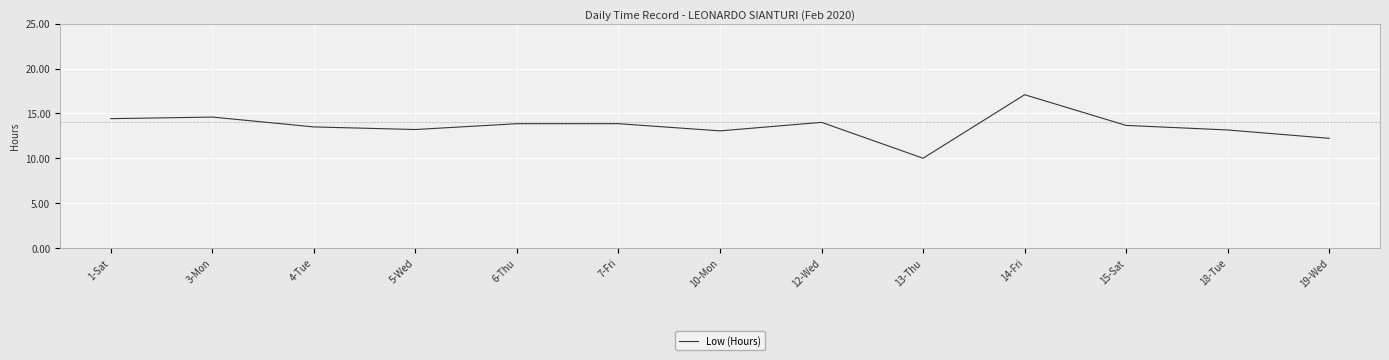

What position from the right is 15-Sat?

3